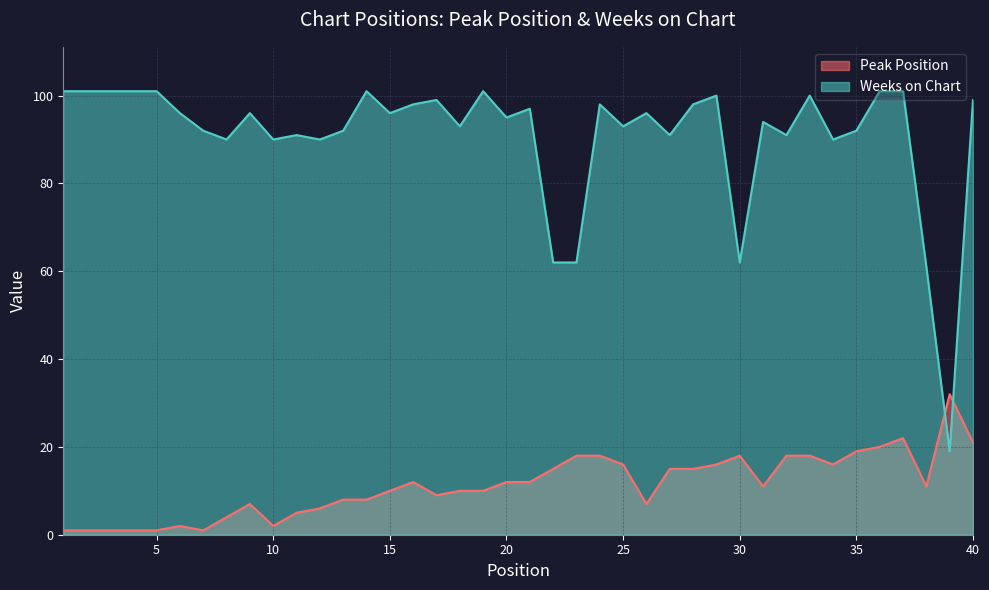

Which series has the largest range (max minus min)?

Weeks on Chart